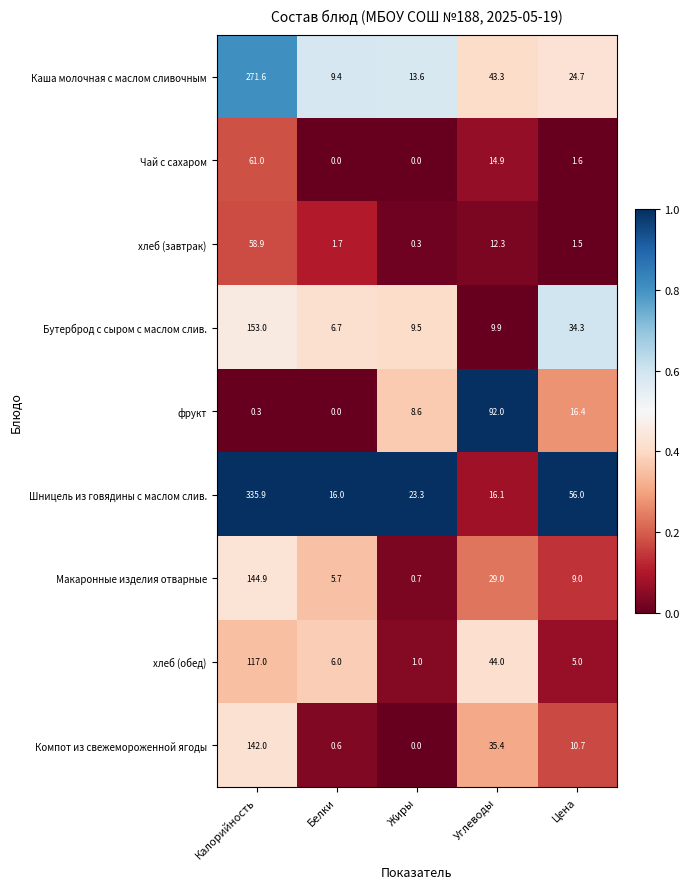

Which series has the largest total across all categories?

Шницель из говядины с маслом слив.